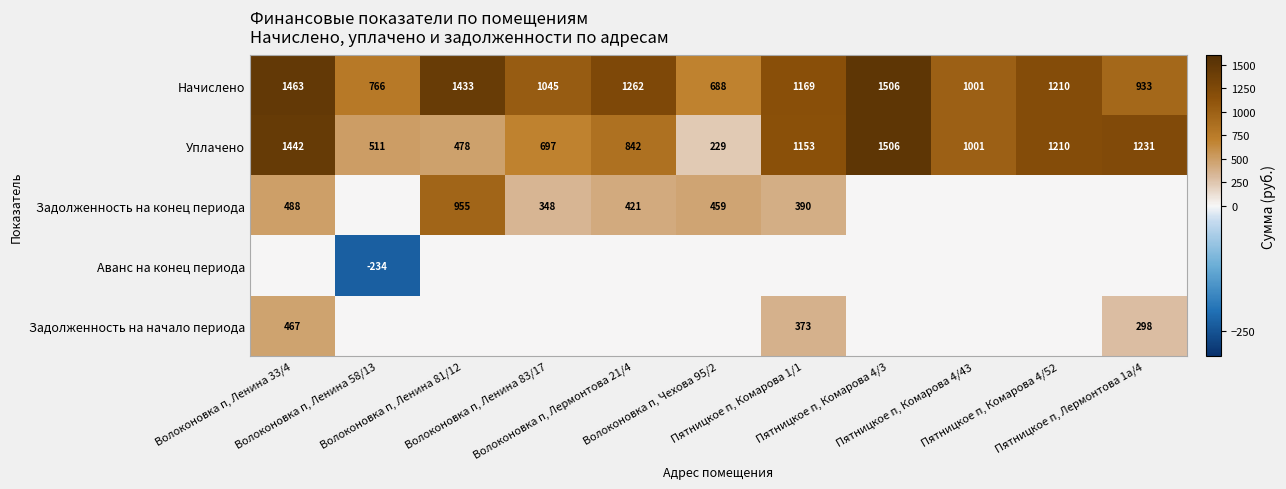

What is the lowest value of the Начислено series?

688